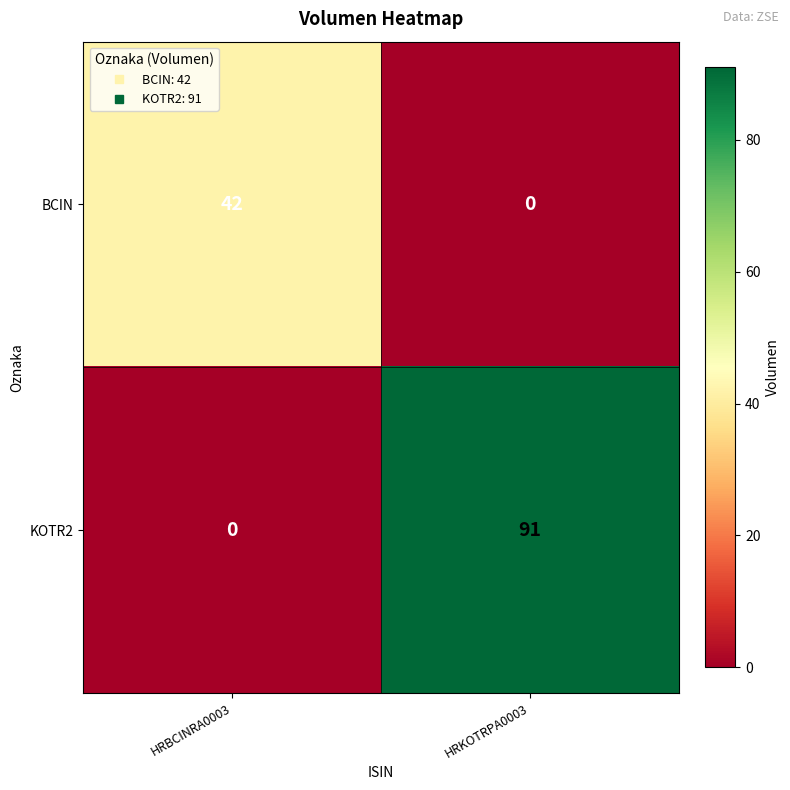

Read the KOTR2 value at HRKOTRPA0003, to the nearest 10.

90